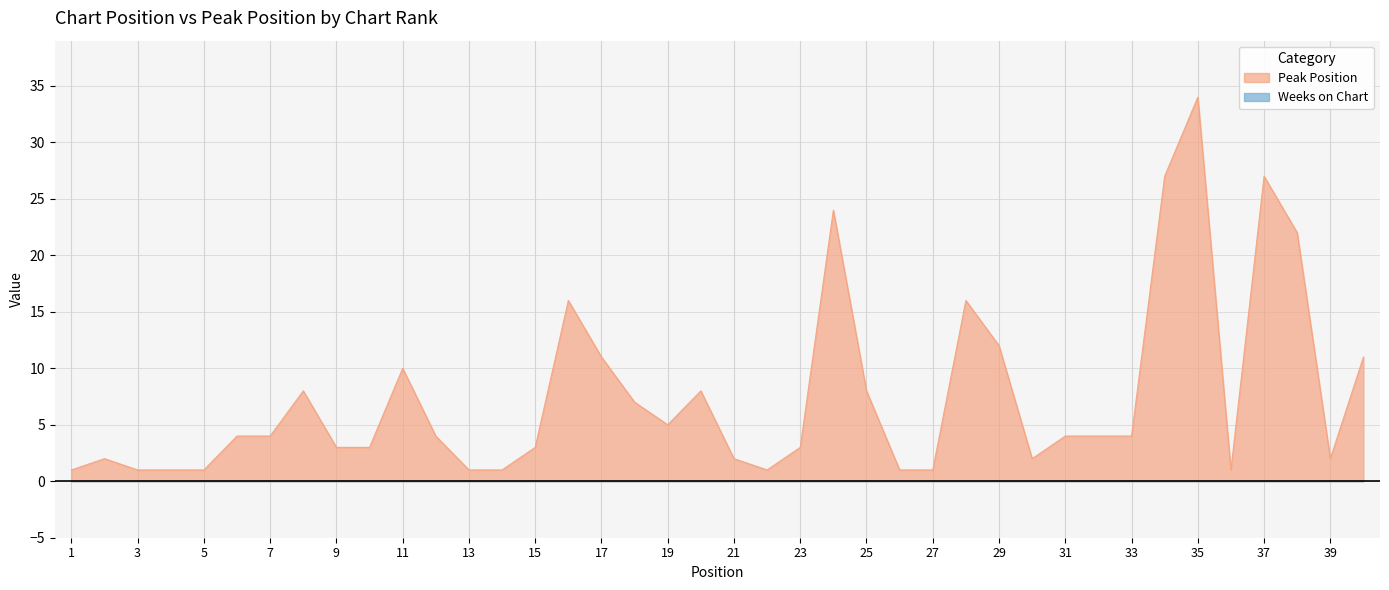

Between 9 and 36, which is larger?

9